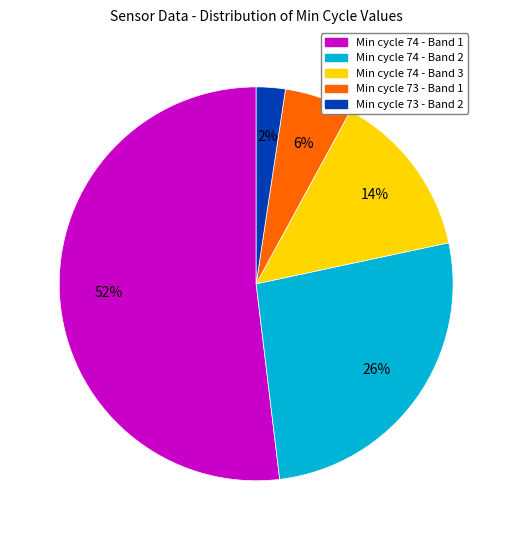

Does any single category account for the majority?

Yes